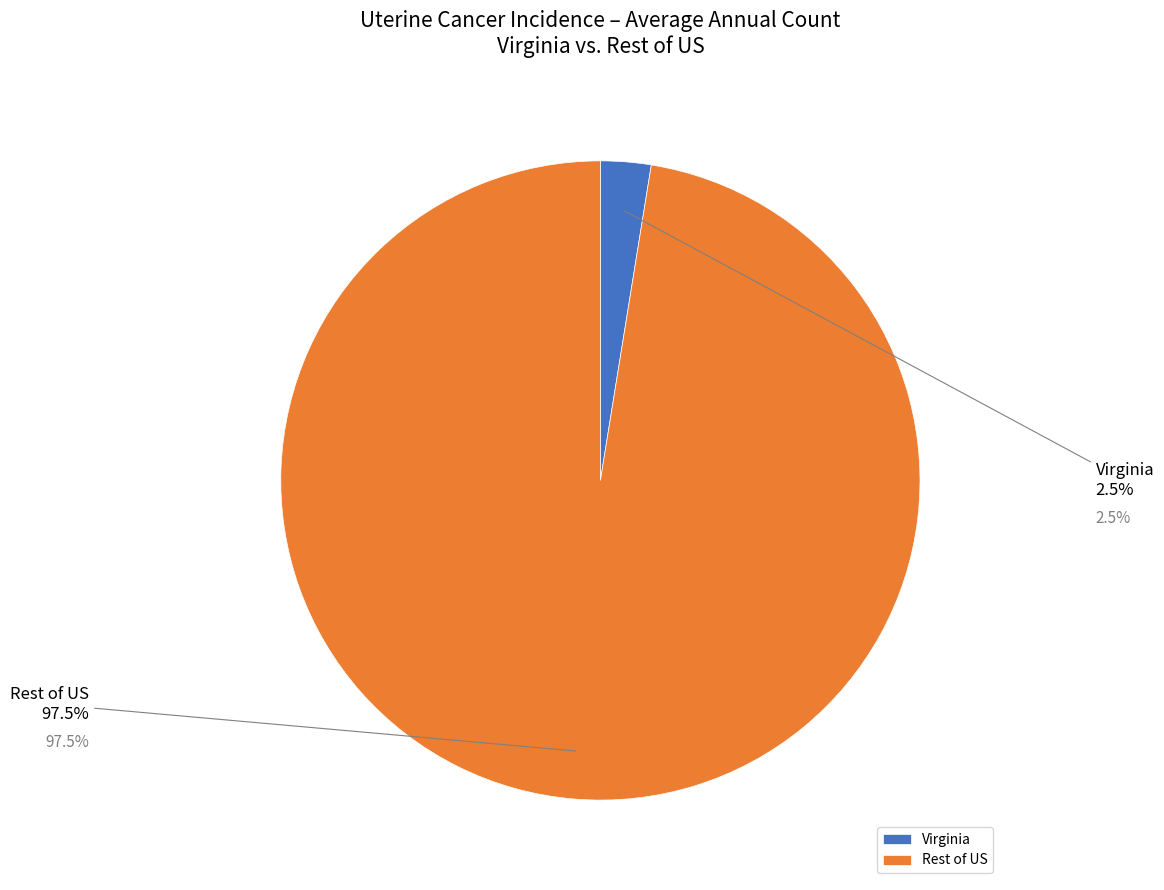

Is there a majority slice in this chart?

Yes